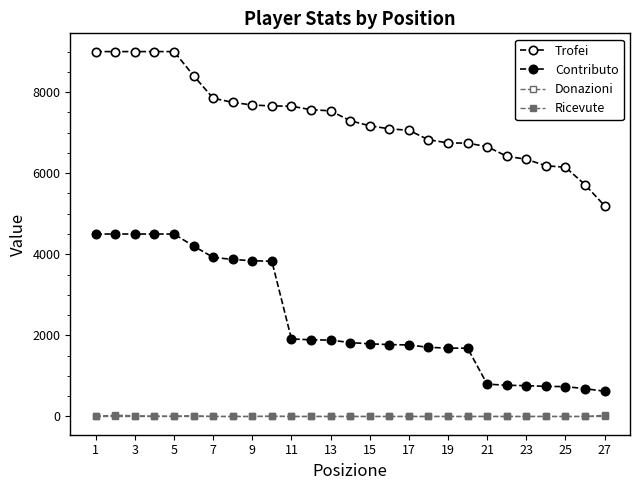

Count the number of data series in this chart.

4